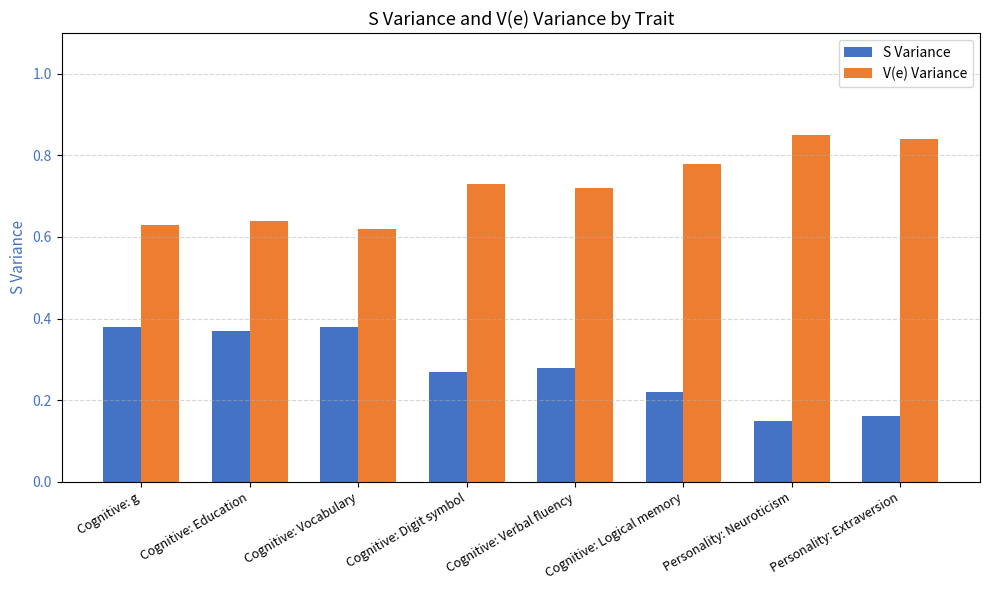

How many V(e) Variance values are between 0 and 1?

8